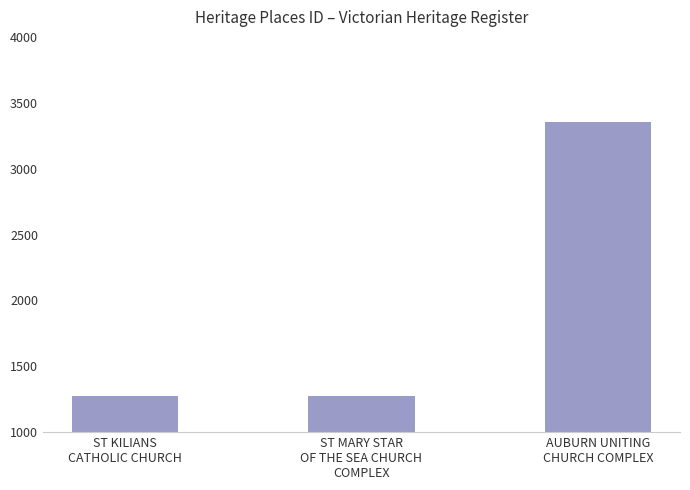

At which label is the value closest to 2314?

ST MARY STAR
OF THE SEA CHURCH
COMPLEX